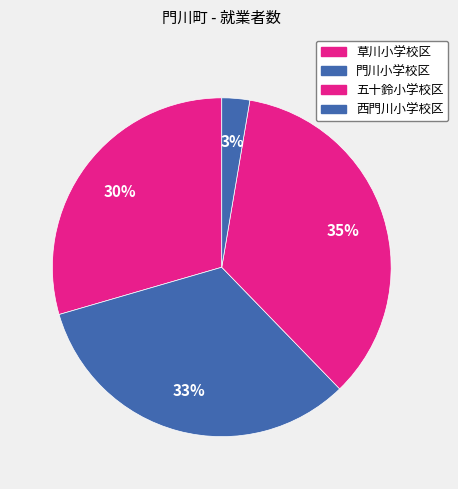

How many slices are in this pie chart?

4